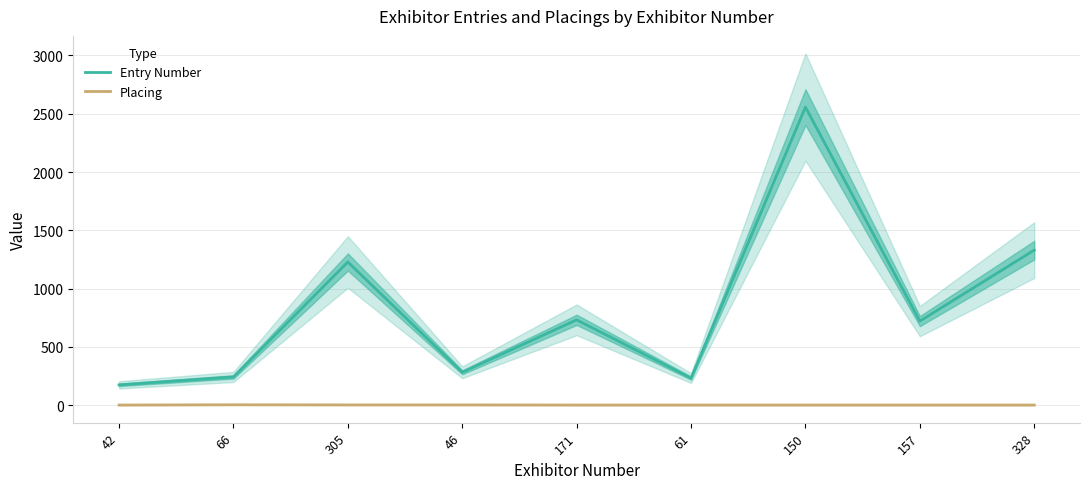

List the labels in order of Entry Number value, largest first.

150, 328, 305, 171, 157, 46, 66, 61, 42